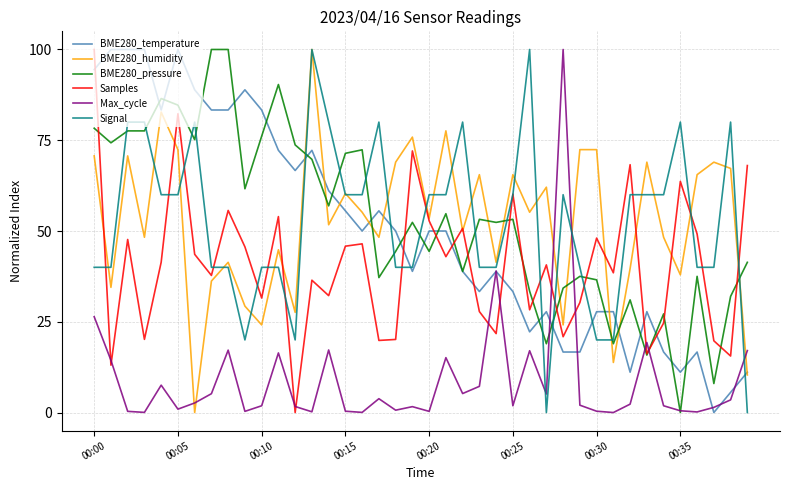

What is the highest value of the BME280_humidity series?

100.0